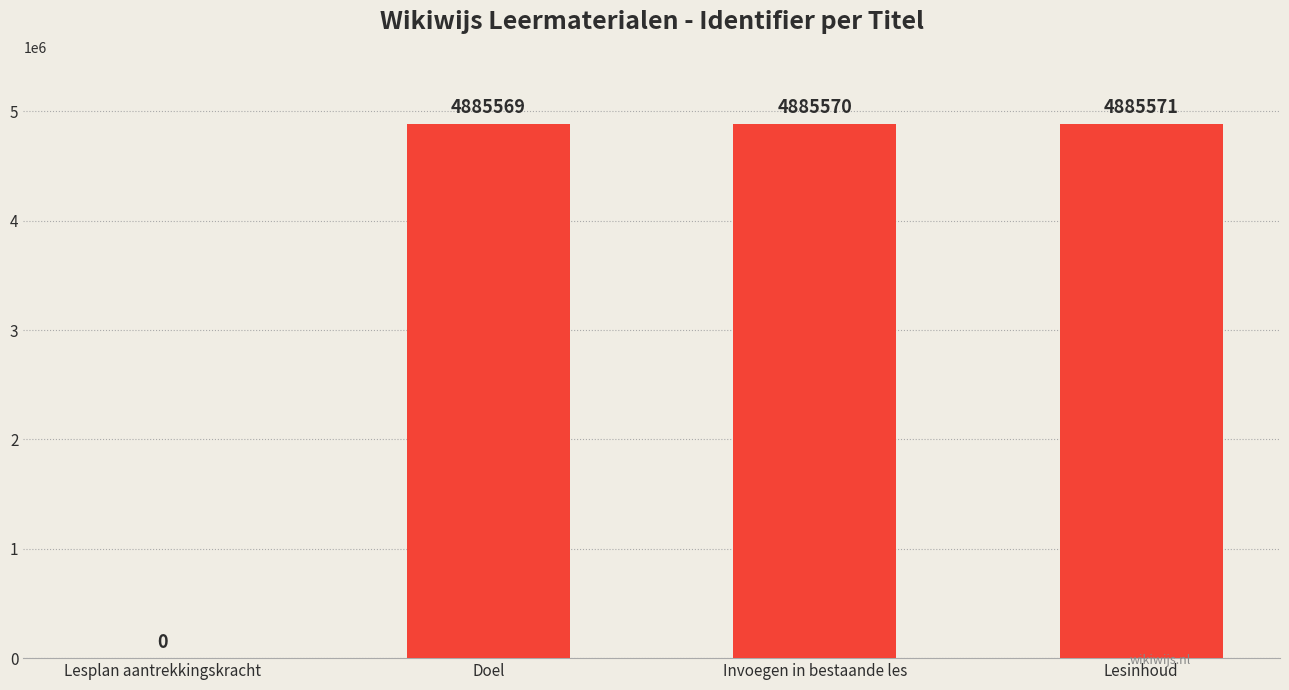

At which category does the chart reach its peak across all series?

Lesinhoud